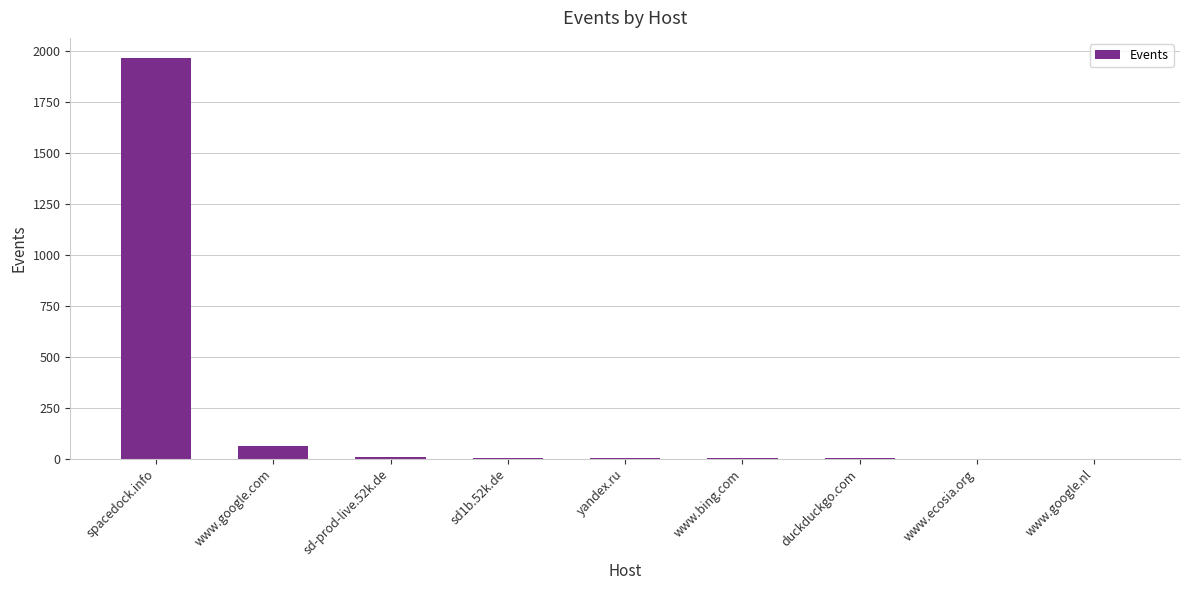

The chart shows a value of 62 at www.google.com. True or false?

True